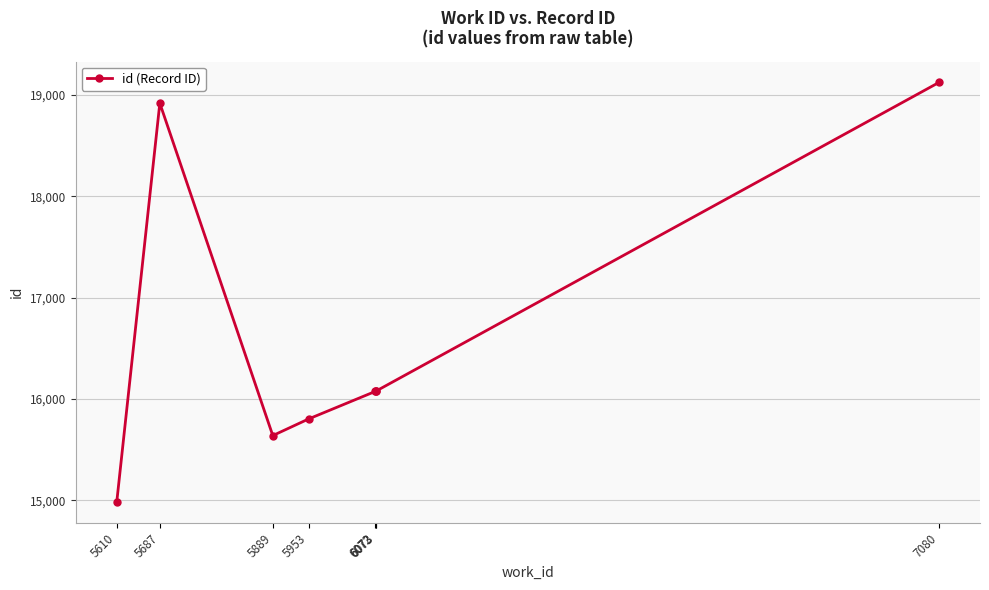

What is the smallest value displayed?

14986